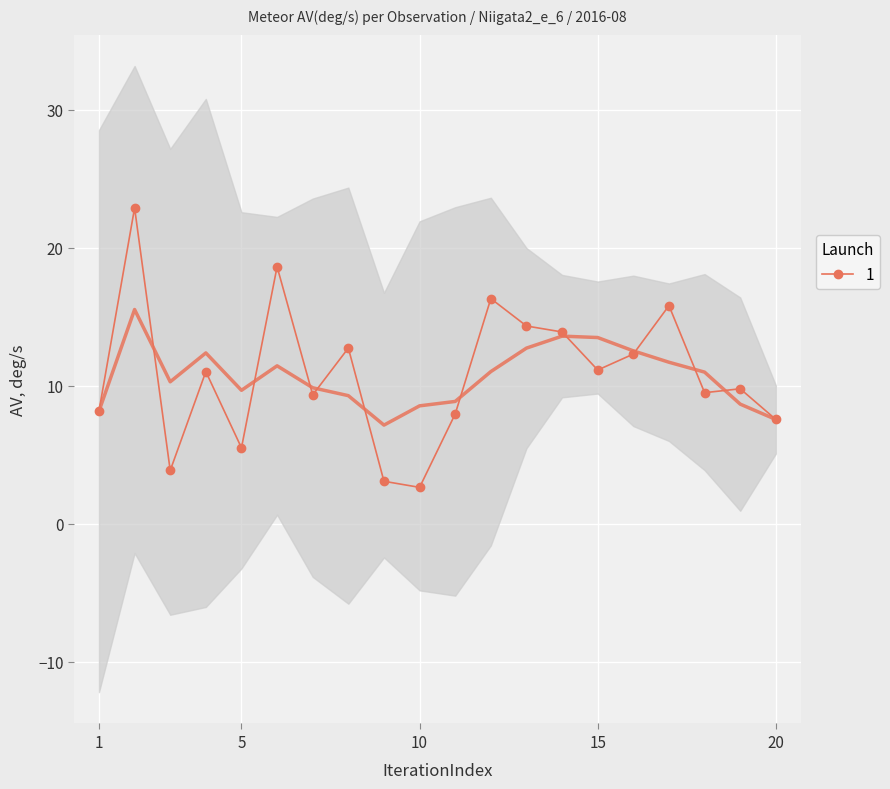

How many data points does each series have?

20